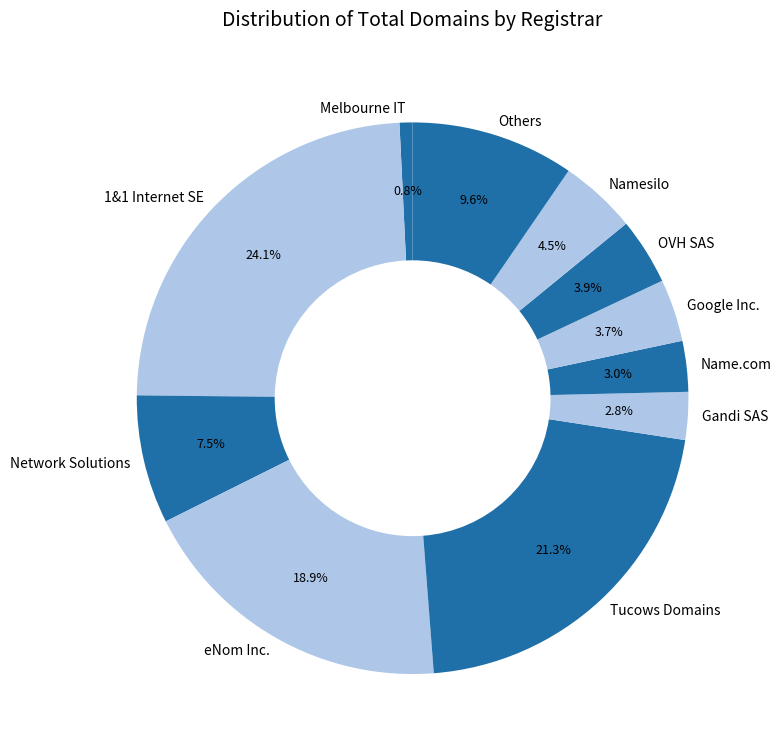

Does Others represent more than half of the total?

No